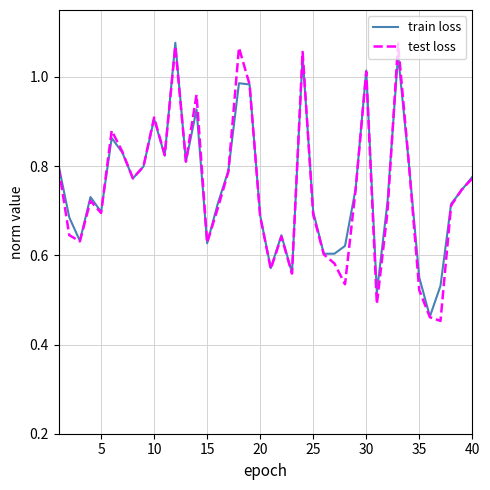

Which series has the widest spread of values?

test loss